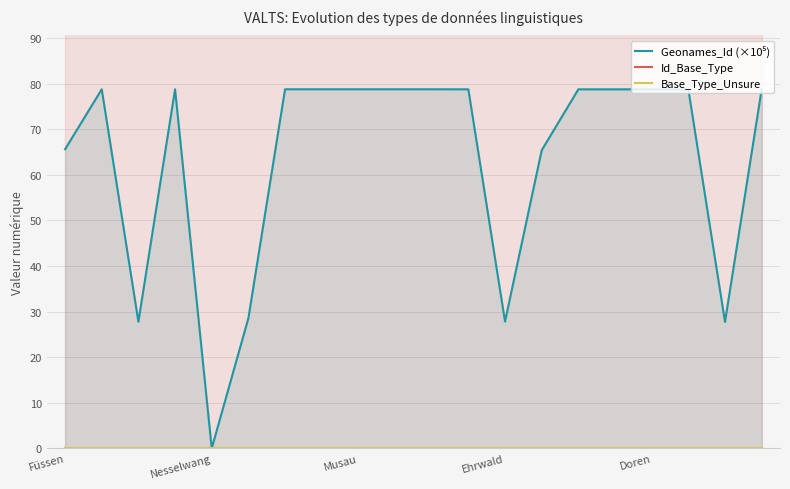

What is the sum of the Id_Base_Type values at 12 and Nesselwang?

286.0